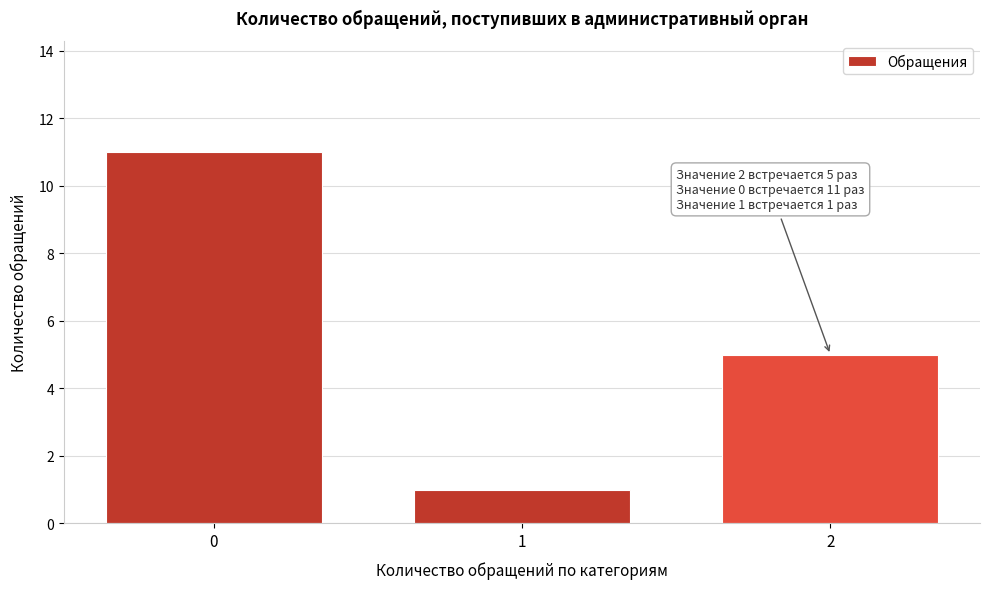

Reading left to right, transcribe all the data shown in this chart.

11	1	5